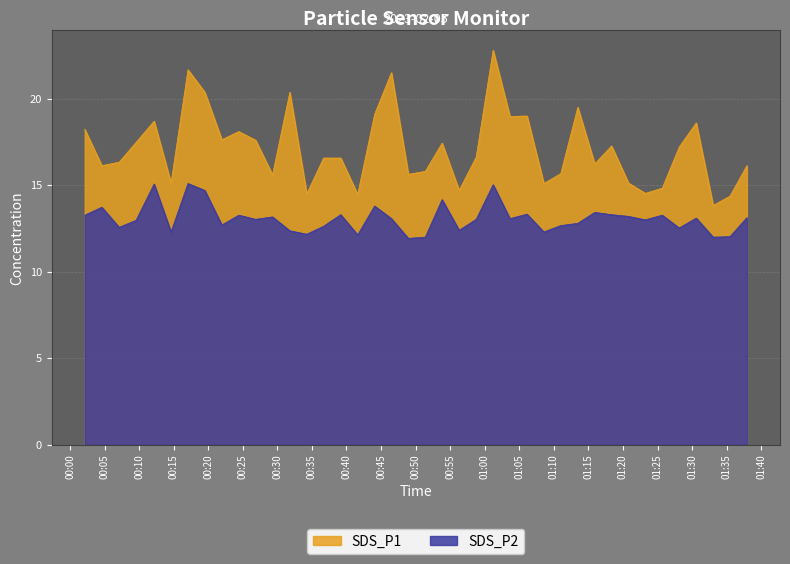

What is the lowest value of the SDS_P2 series?

11.9